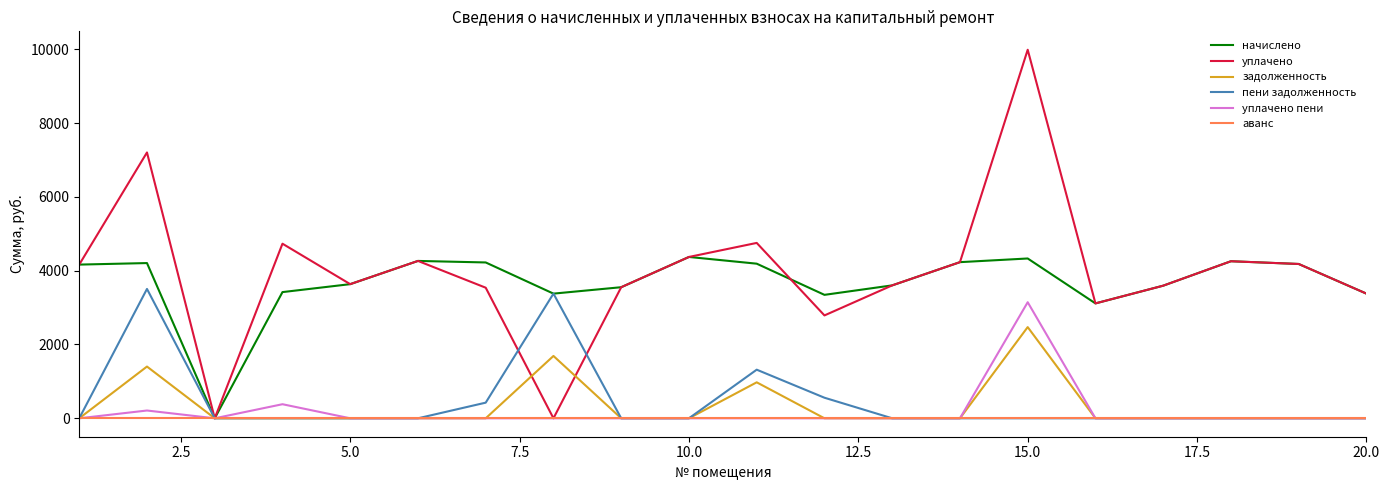

How many lines are shown in the chart?

6